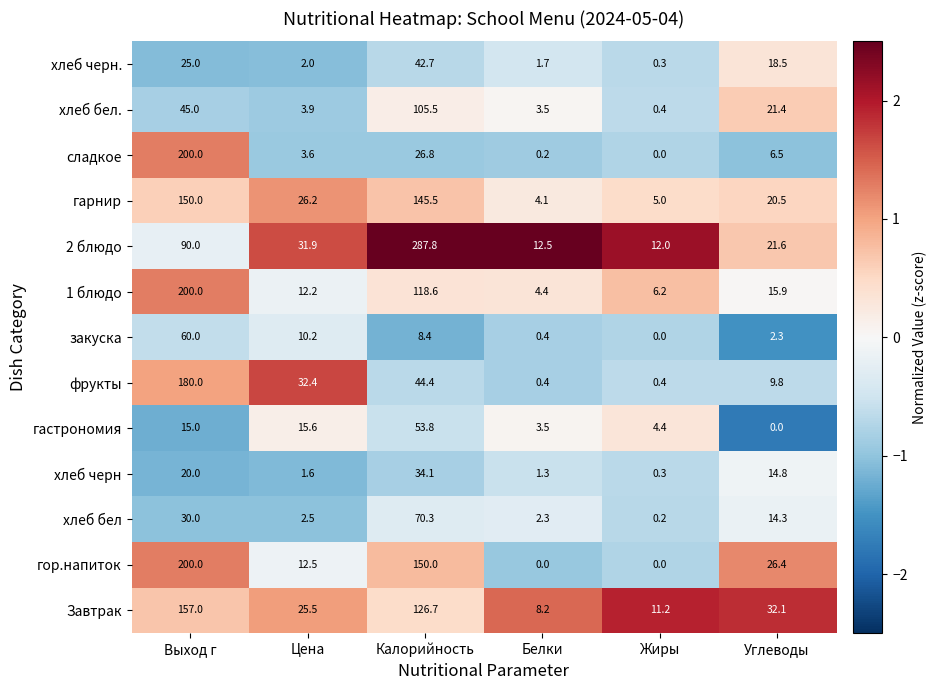

What is the difference between the second highest and minimum values in the хлеб бел series?

29.8